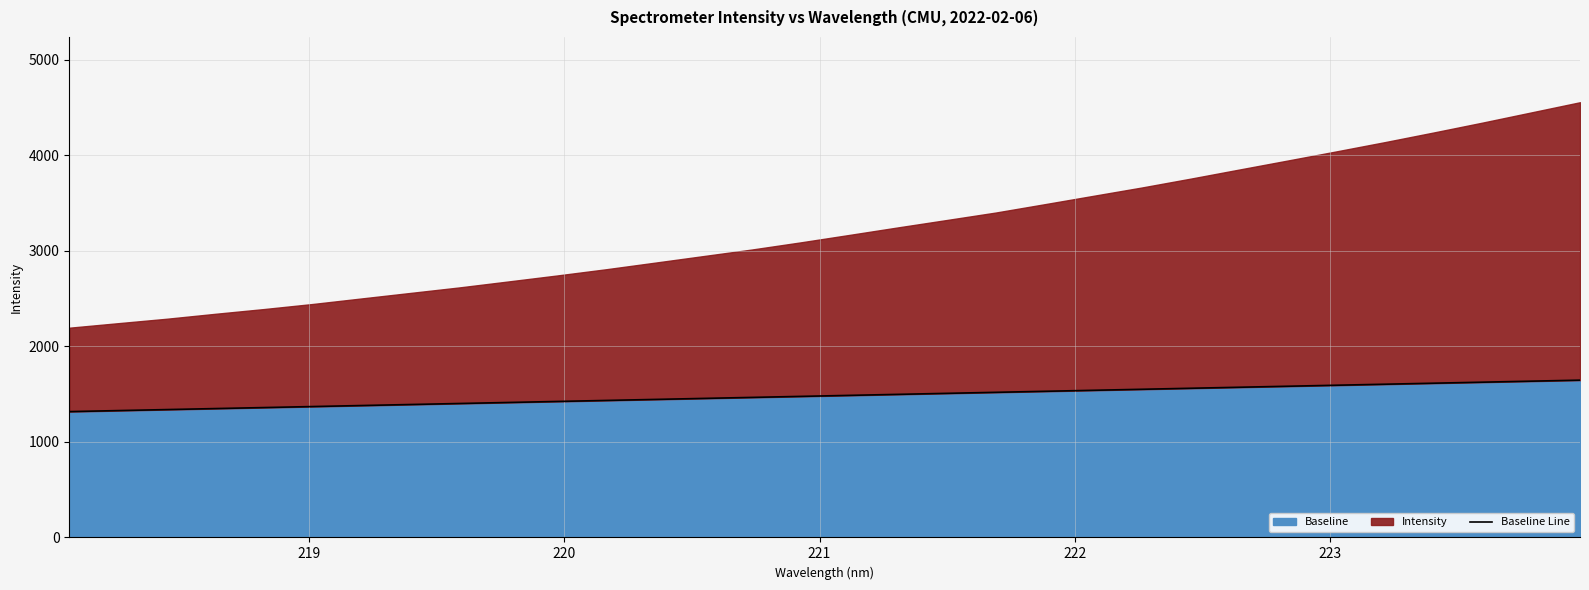

What is the minimum value for Baseline?

1316.6